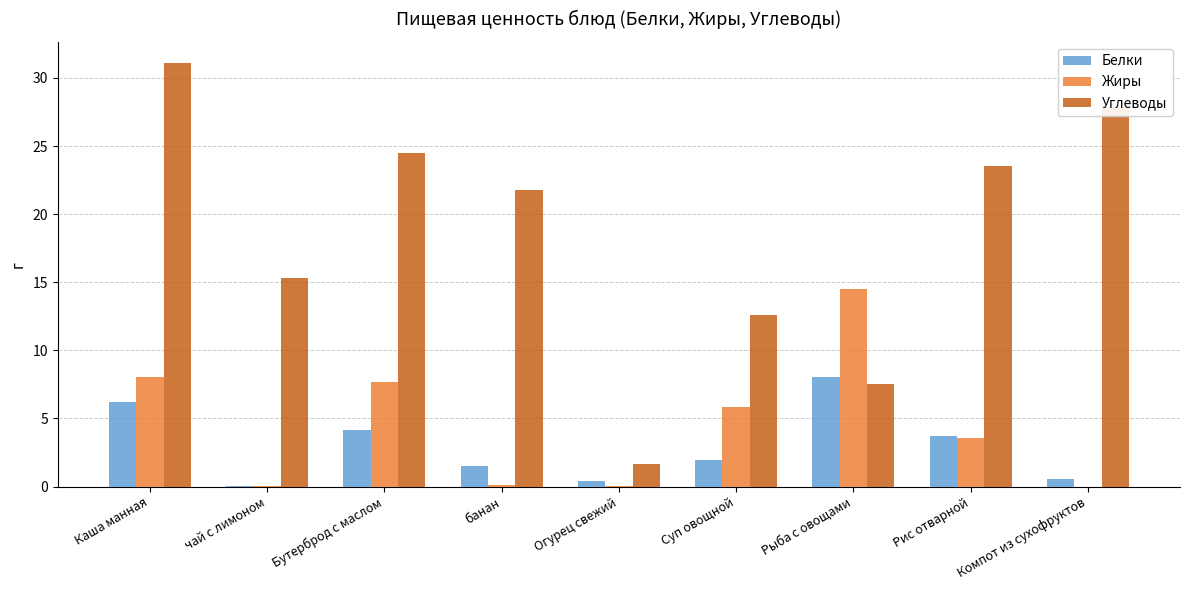

What is the average value of the Жиры series?

4.4